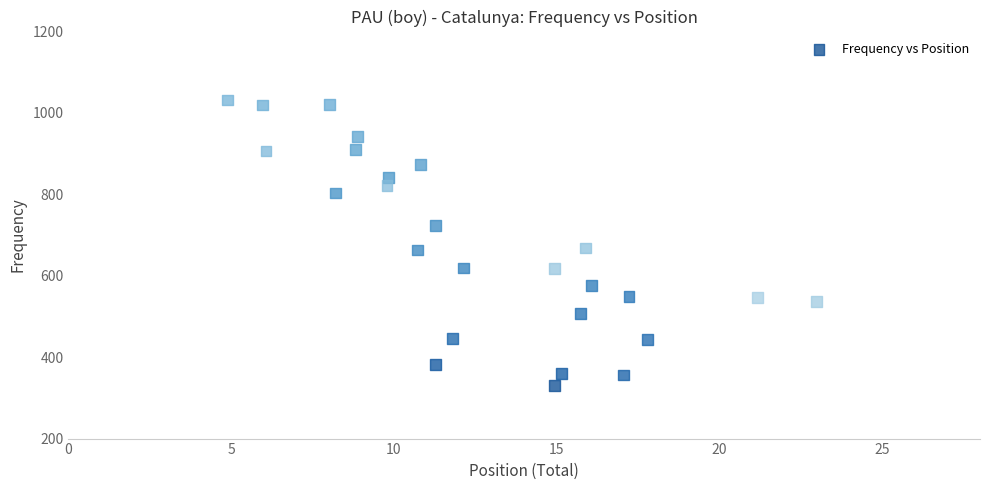

What is the range of Y values (max minus min)?

701.9